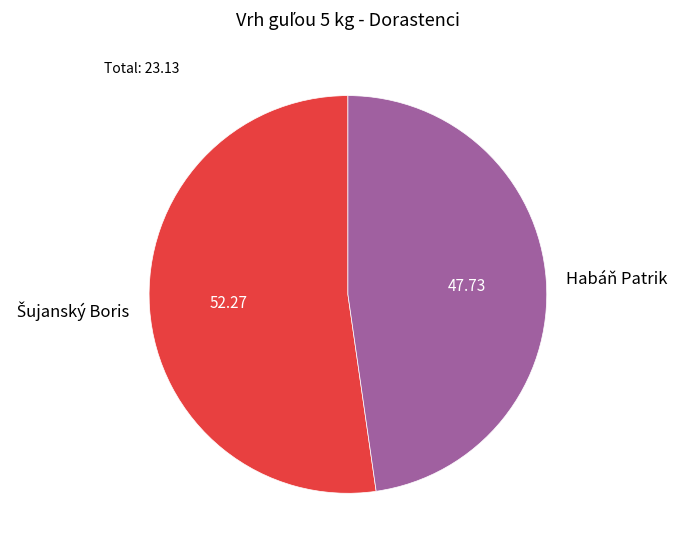

Is Habáň Patrik the majority of the pie?

No